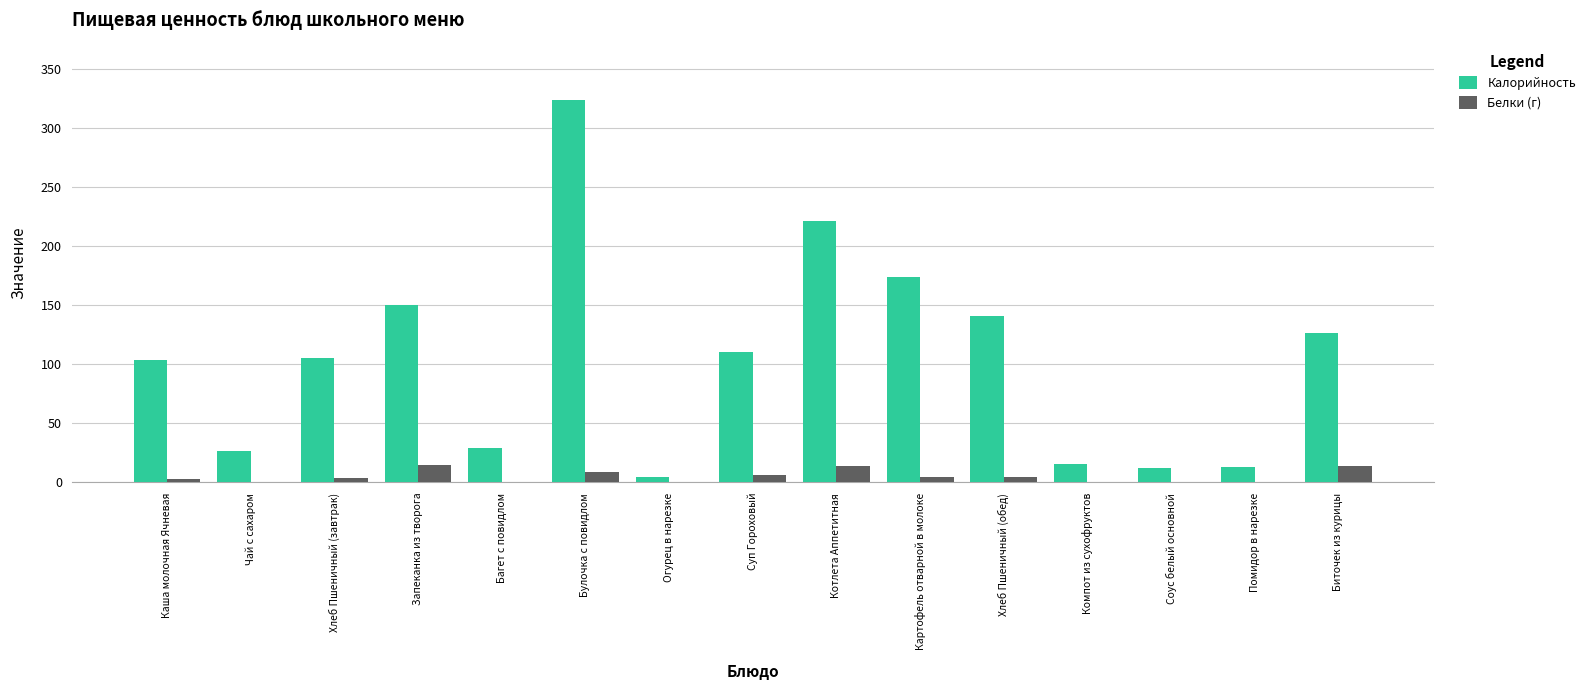

What is the maximum value for Калорийность?

324.0